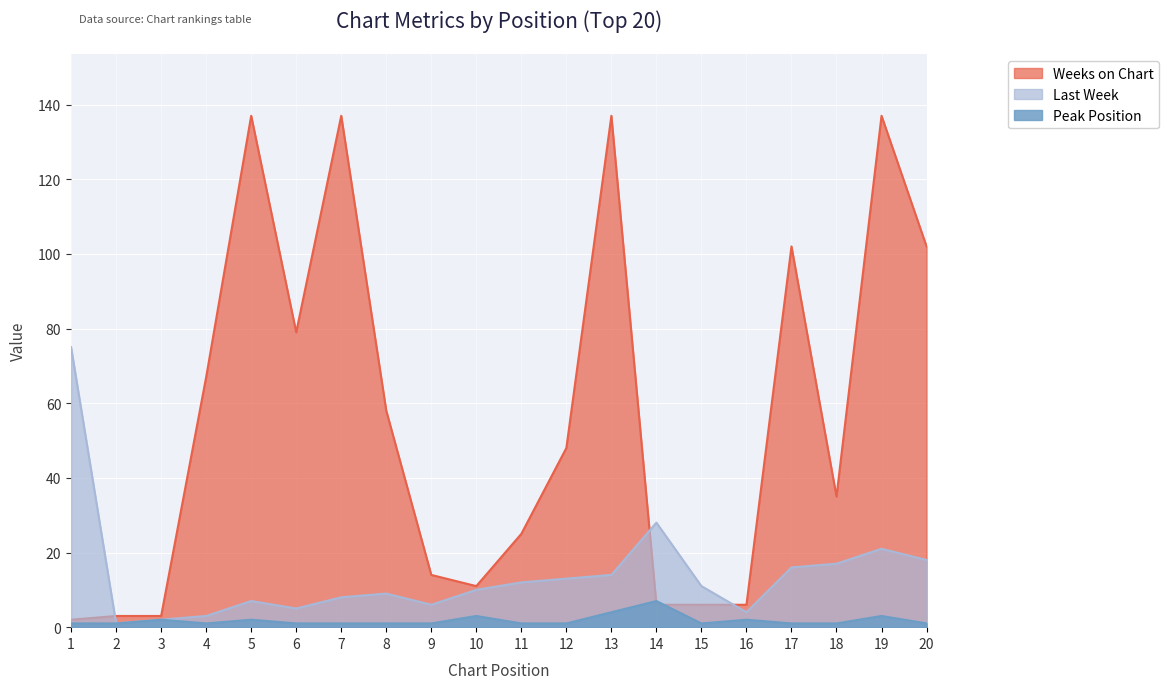

What is the difference between the maximum and minimum values in the Weeks on Chart series?

135